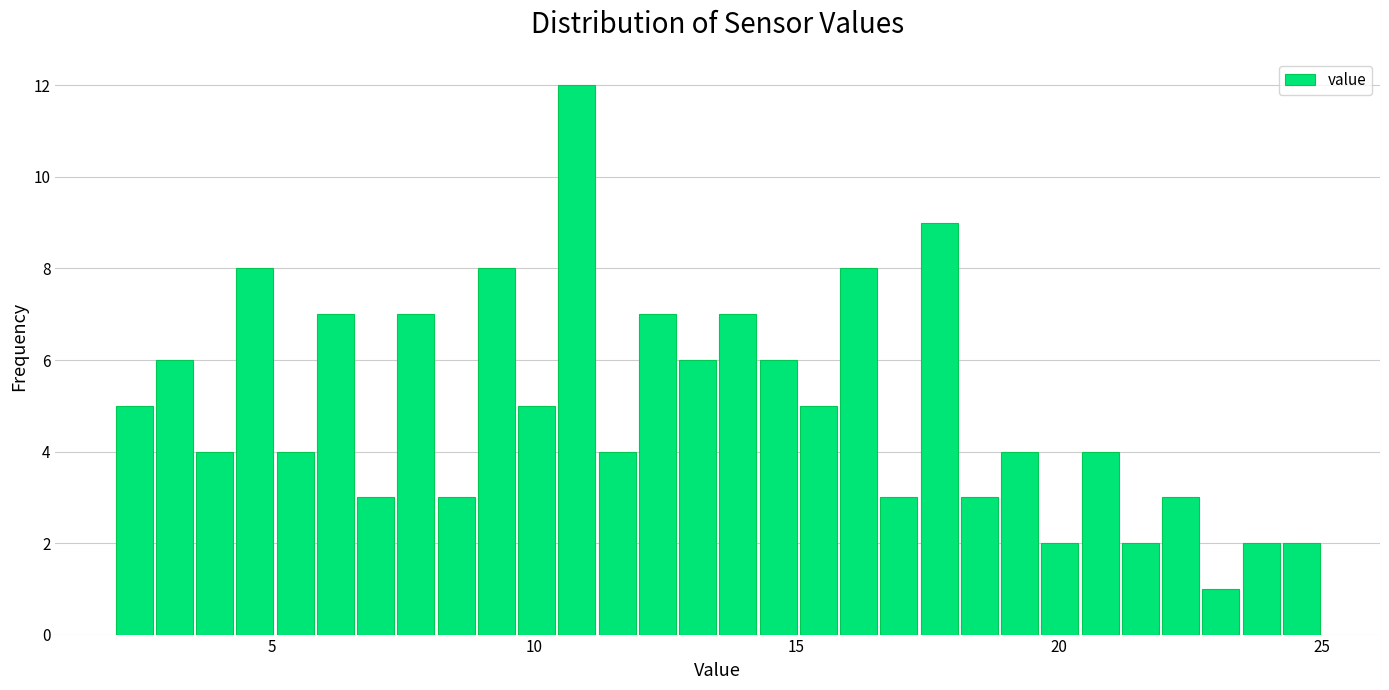

Around what value on the x-axis is the tallest bar? Give the approximate position of its centre, as read against the axis.

11.0